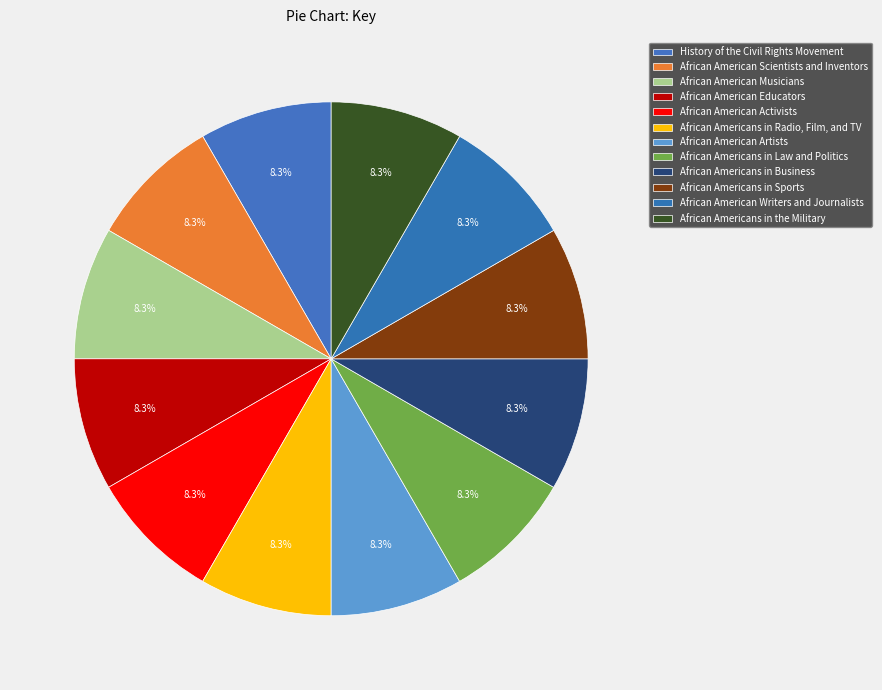

How many segments does this pie chart have?

12